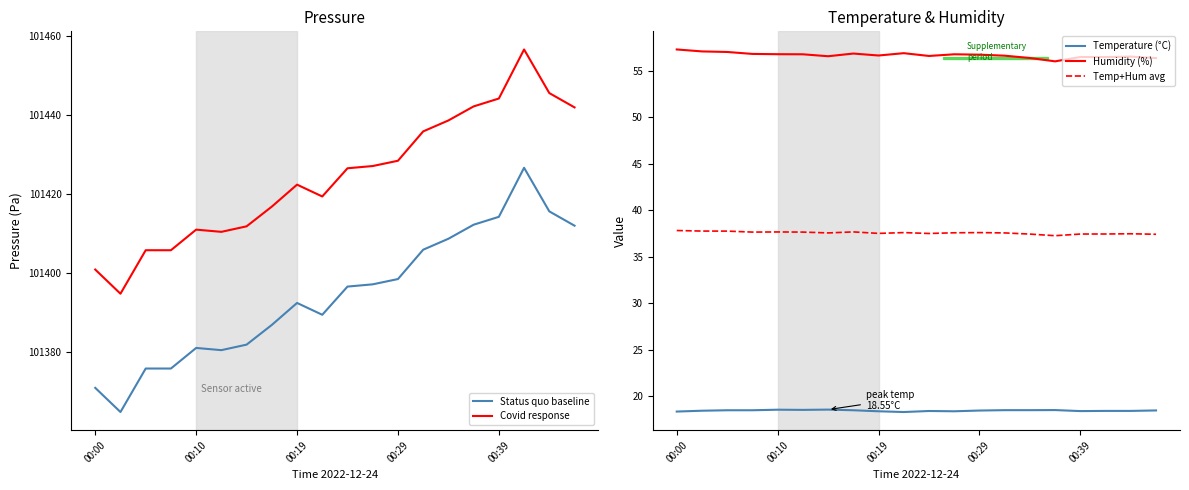

True or false: Temperature (°C) and Humidity (%) intersect in this chart.

False